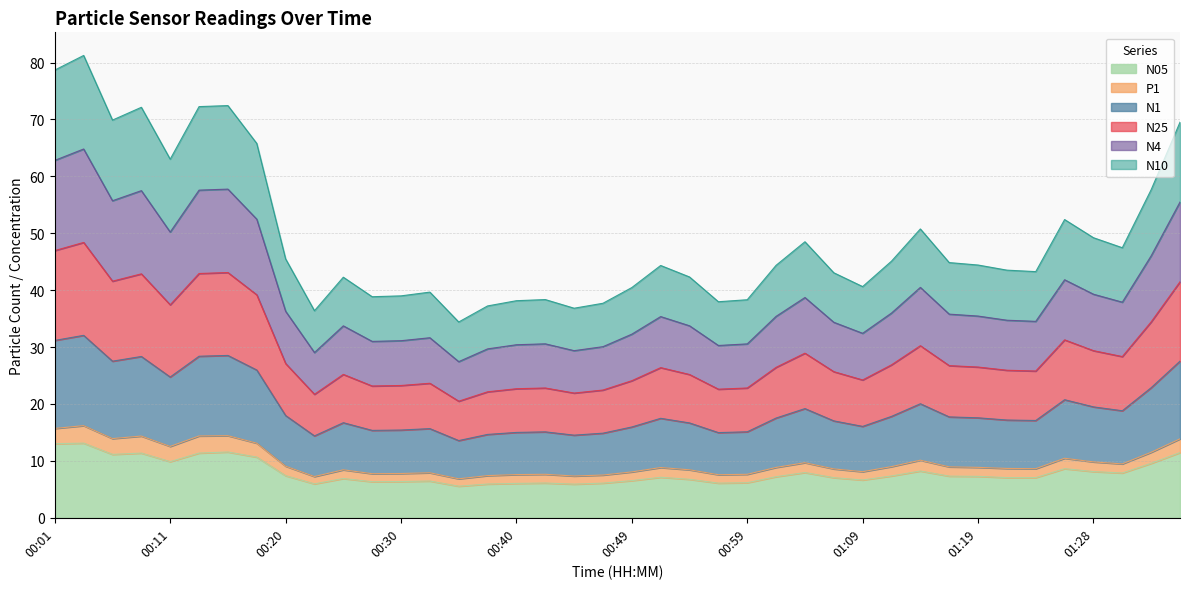

The value of N05 at 00:08 is 5.5. True or false?

False